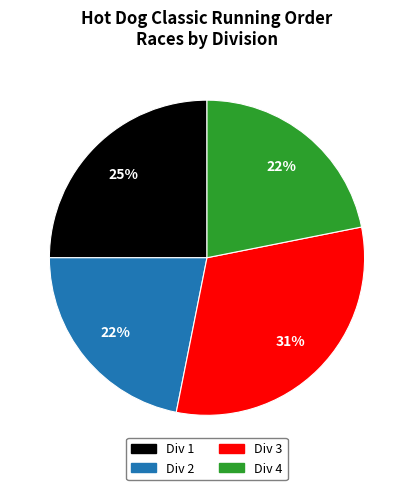

What percentage is the Div 4 slice, to the nearest percent?

22%